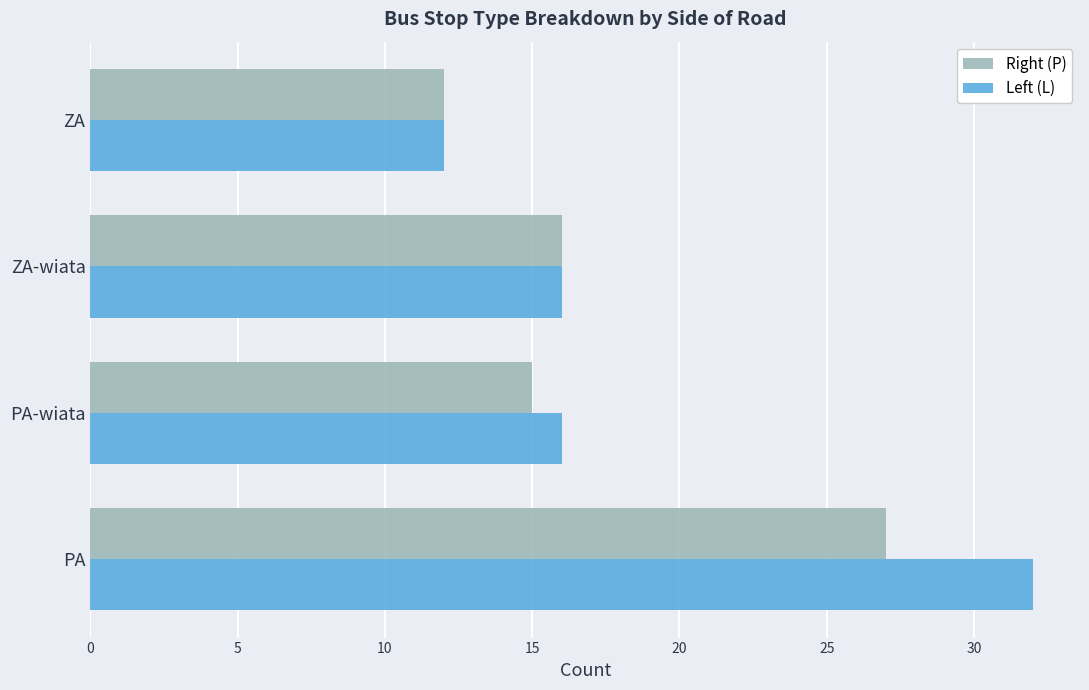

True or false: Right (P) has a value of 7 at PA.

False